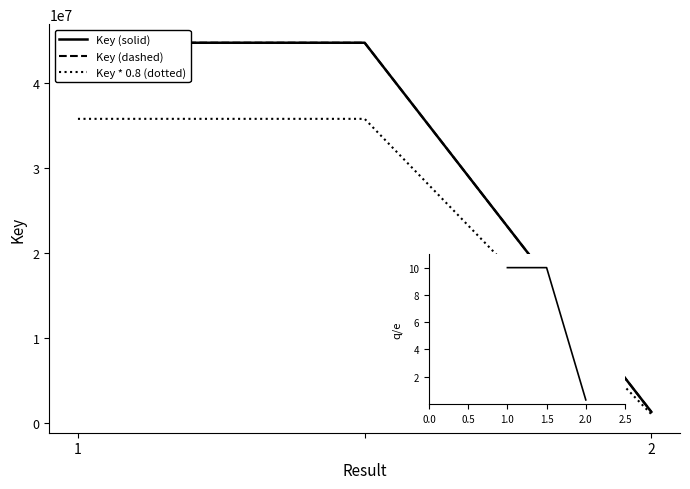

Does the chart have visible grid lines?

No